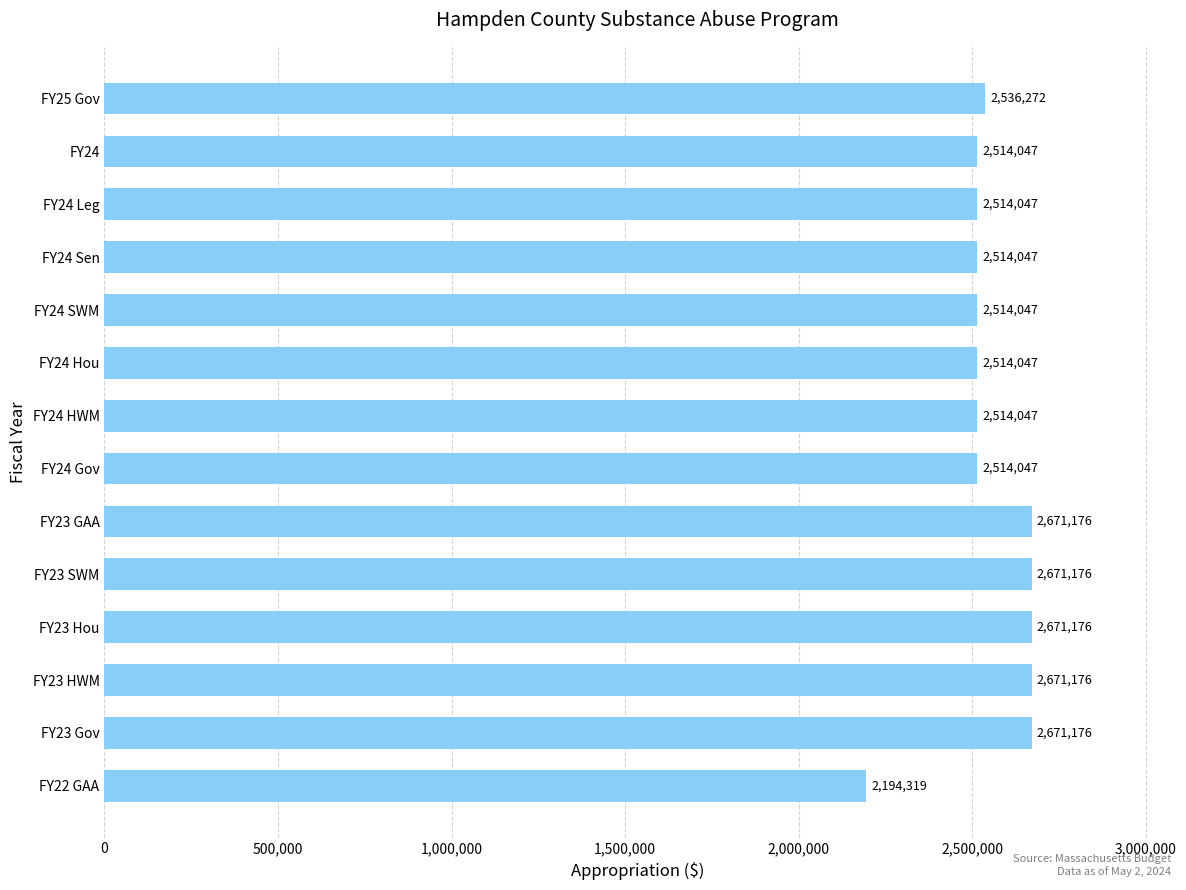

What position from the top is FY24 Gov?

8